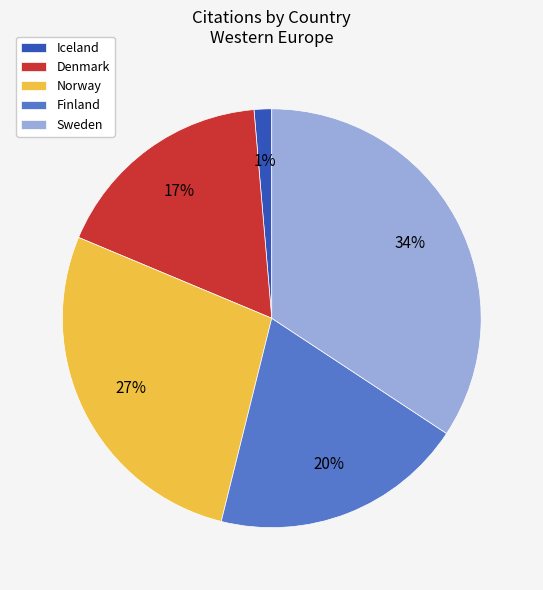

The Sweden slice represents 21% of the pie. True or false?

False